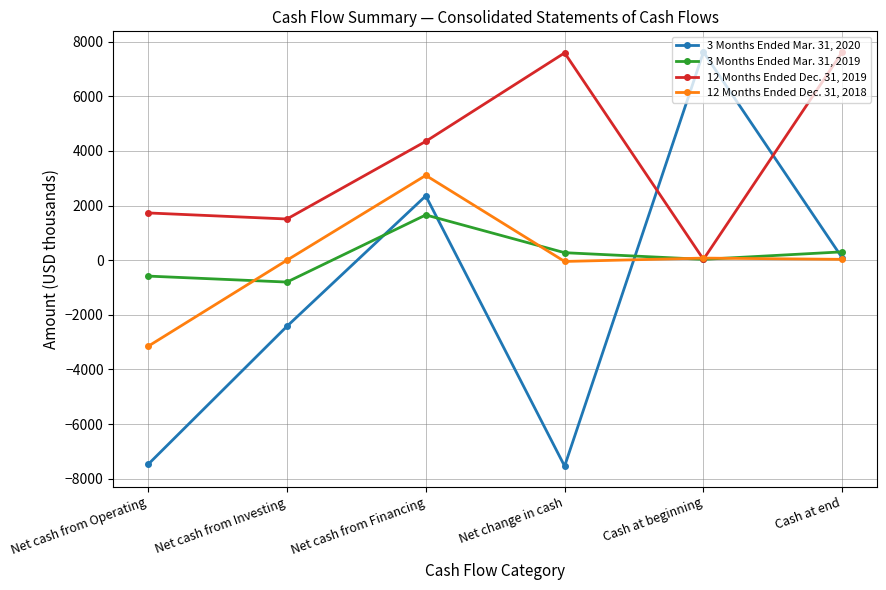

What position from the right is Cash at beginning?

2